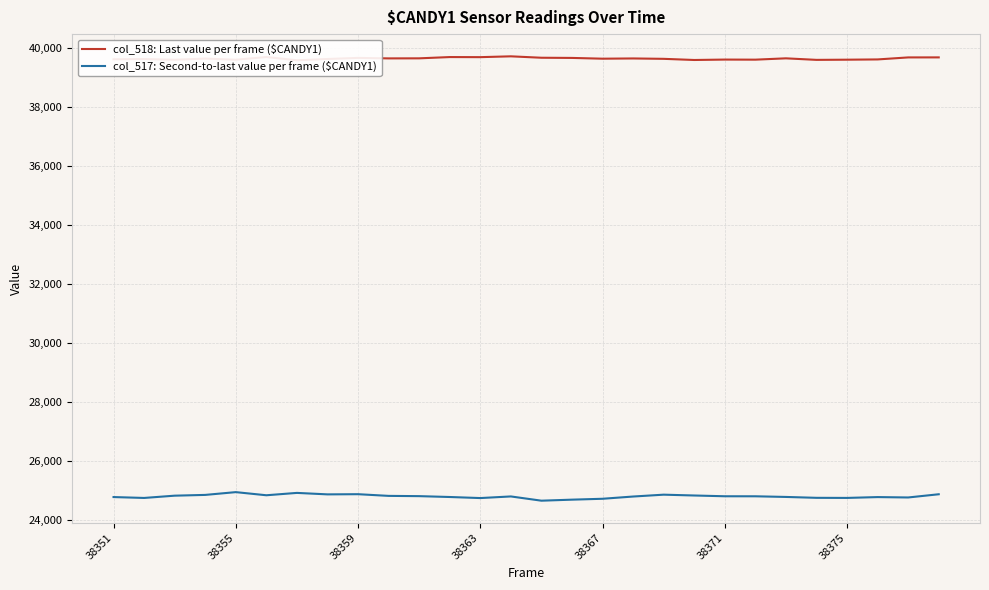

Reading left to right, what are all the values shown in this chart?

col_518: Last value per frame ($CANDY1): 39628	39636	39613	39652	39613	39704	39595	39638	39675	39658	39660	39703	39700	39728	39680	39674	39648	39656	39643	39604	39618	39615	39660	39608	39614	39623	39691	39692
col_517: Second-to-last value per frame ($CANDY1): 24791	24761	24838	24864	24958	24852	24932	24882	24888	24831	24822	24793	24757	24812	24668	24703	24733	24809	24872	24844	24818	24817	24795	24765	24762	24790	24777	24886